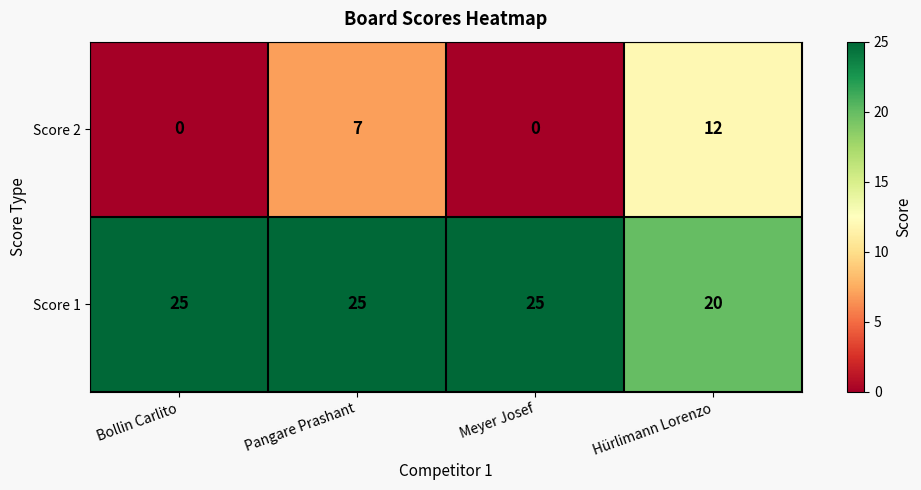

At how many categories does at least one series exceed 6?

4